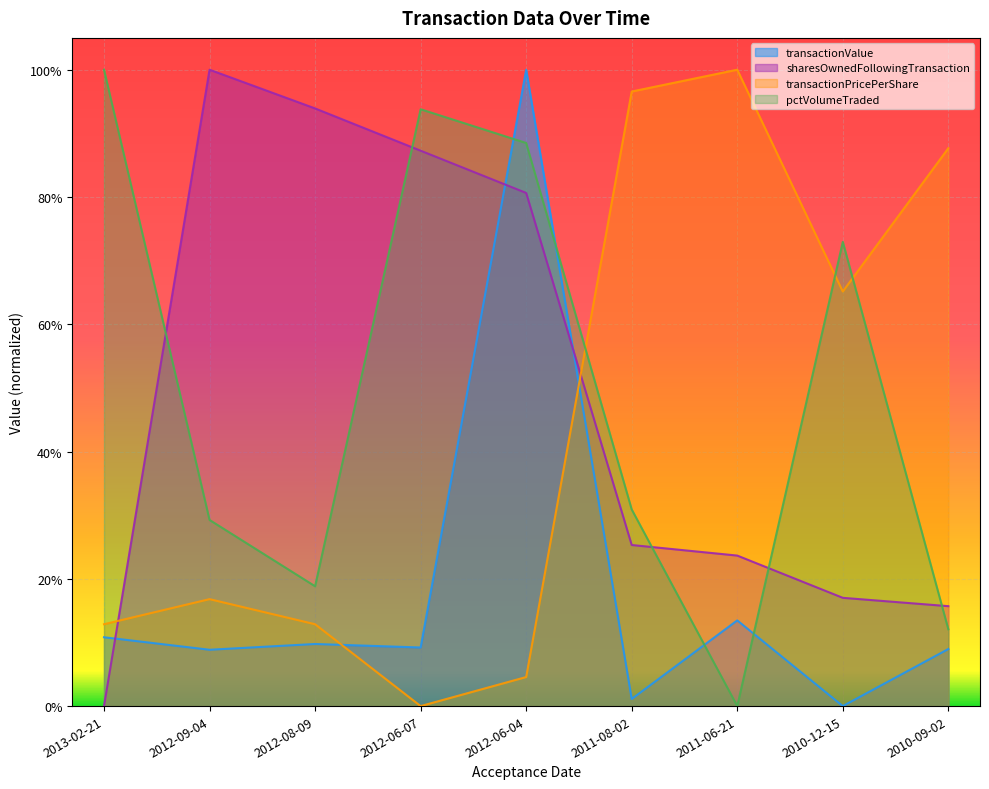

What is the label of the 2nd point from the right?

2010-12-15